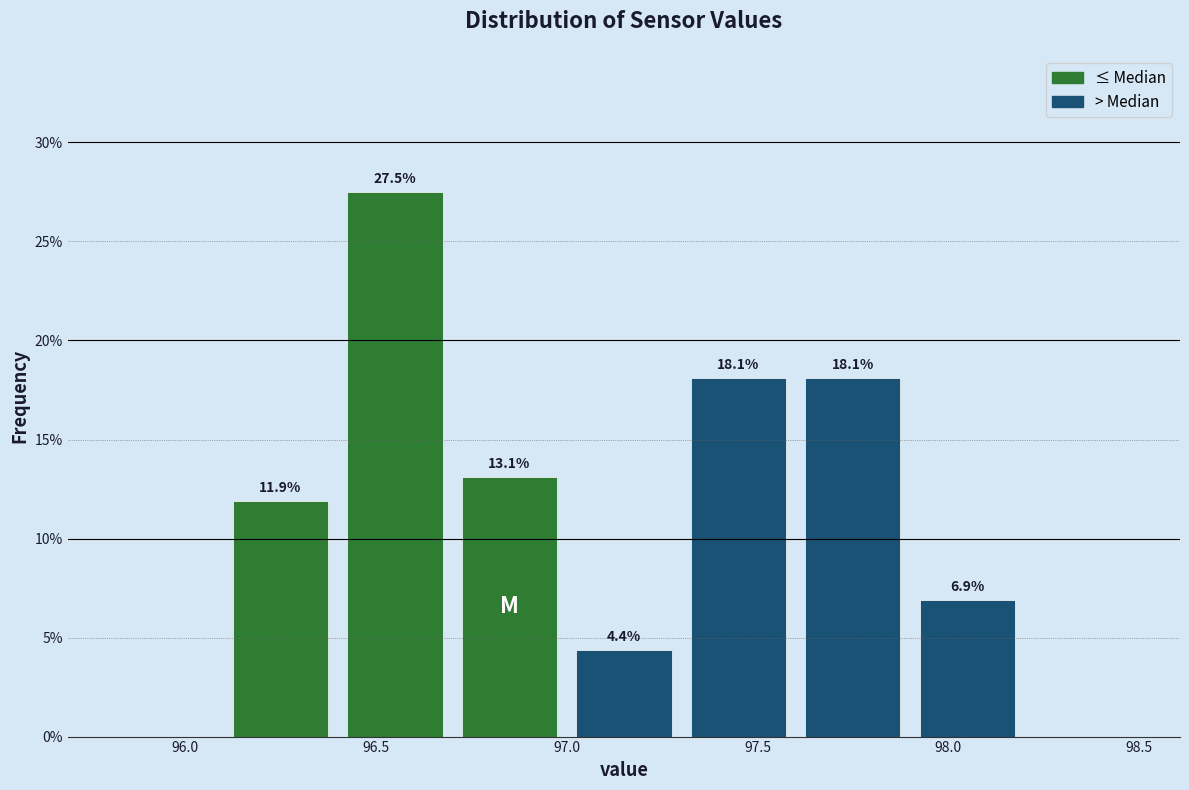

Which range on the x-axis has the tallest bar?

96.4 to 96.7